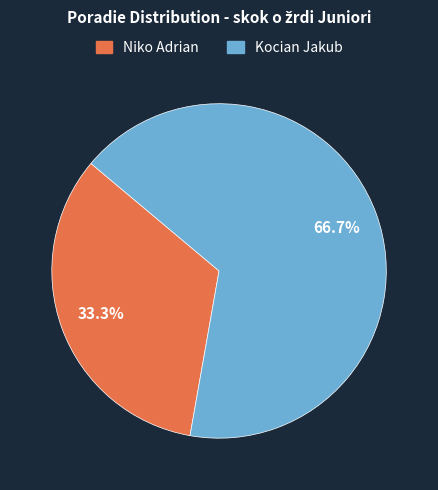

What is the ratio of the value at Kocian Jakub to the value at Niko Adrian?

2.0